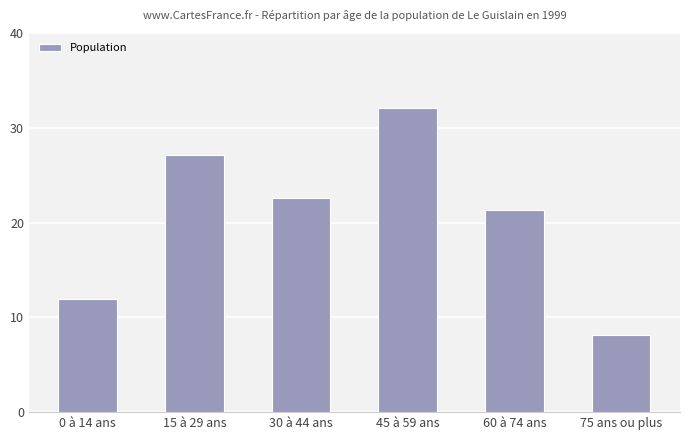

Rank the categories by value from highest to lowest.

45 à 59 ans, 15 à 29 ans, 30 à 44 ans, 60 à 74 ans, 0 à 14 ans, 75 ans ou plus